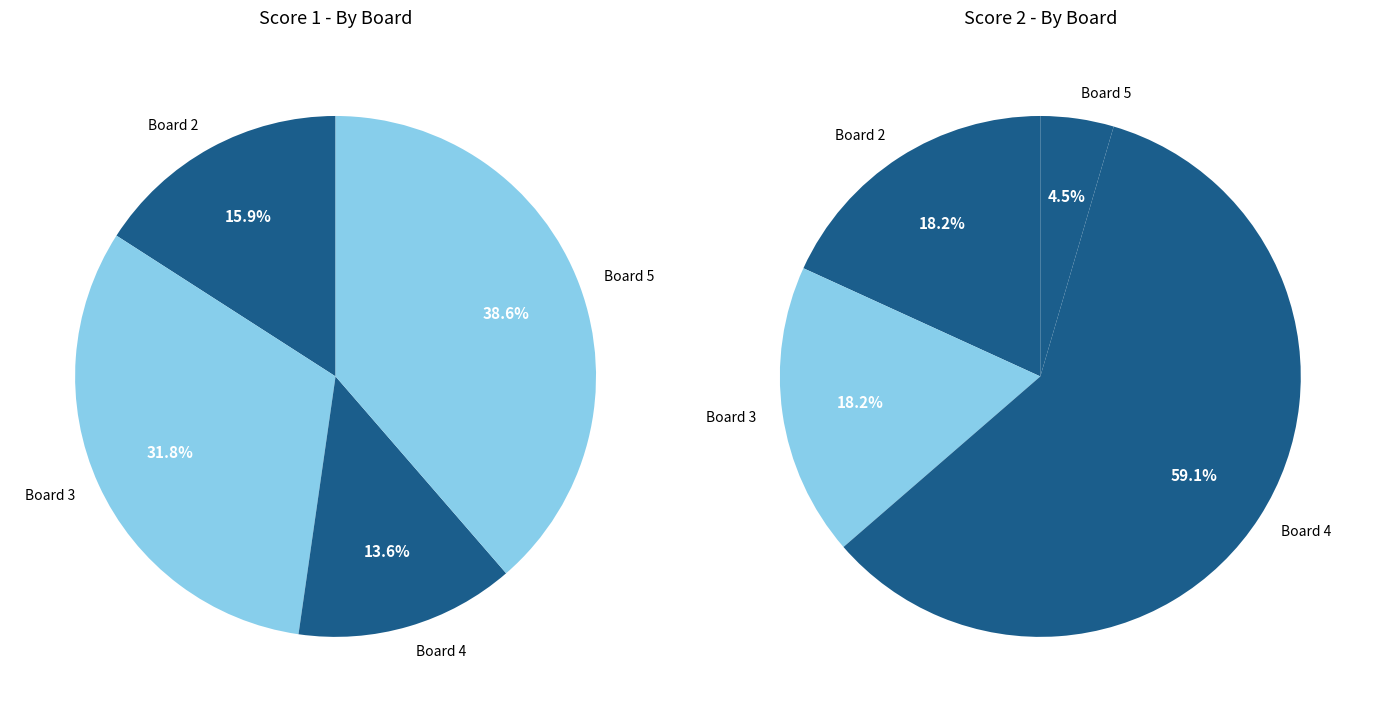

Which category has the smallest portion of the pie?

Board 5